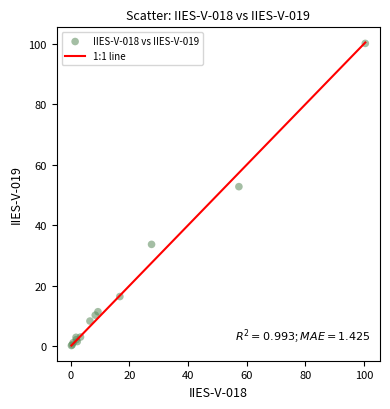

What Y value in the scatter plot is closest to 50?

52.8